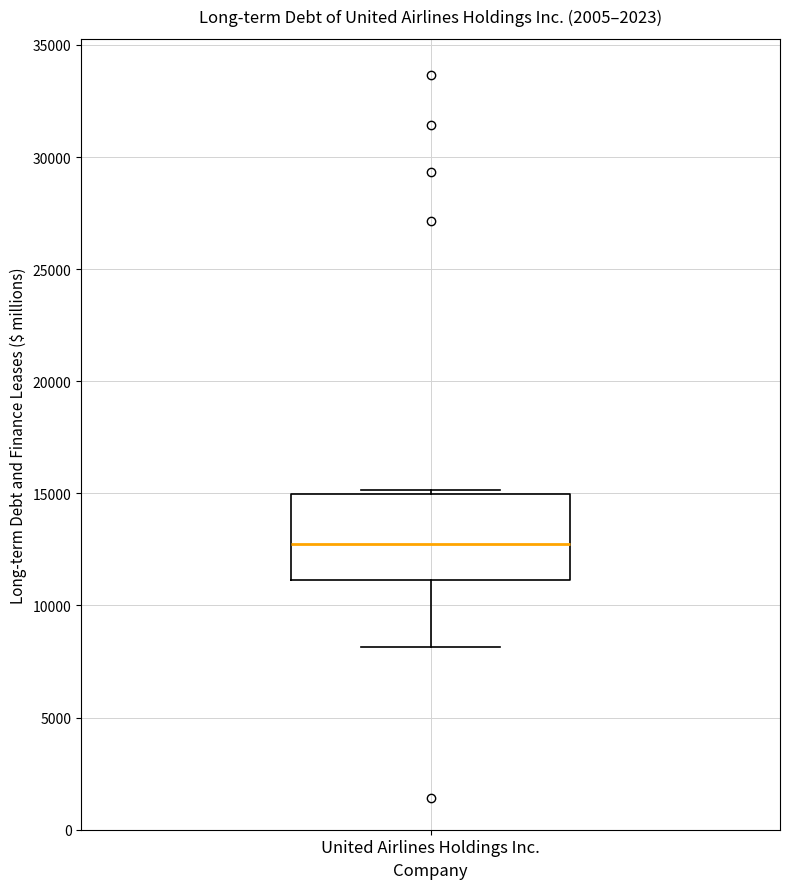

Read this box plot against the y-axis: the position of the median line, the range covered by the box, and the ends of both whiskers. The values are not printed on the chart, so give them approximately, as read against the axis.

median 12500, box 11000 to 15000, whiskers 8000 to 15000 (just above the box's upper edge)